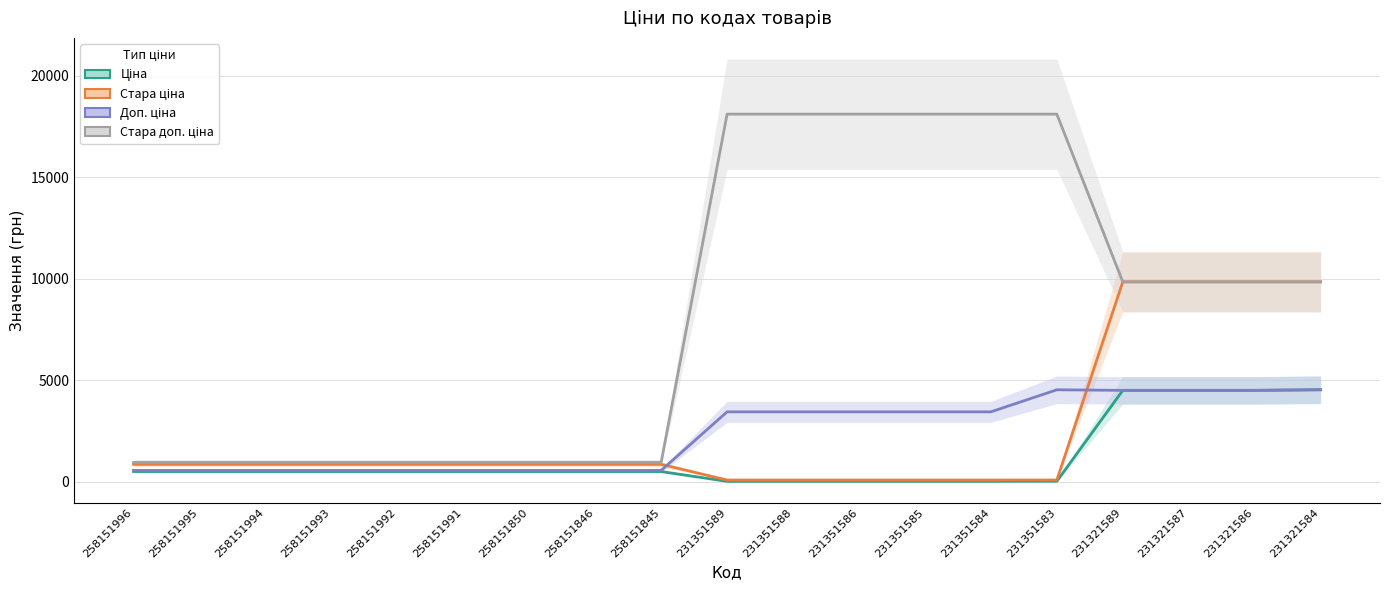

How many values in the Доп. ціна series exceed 3441?

5